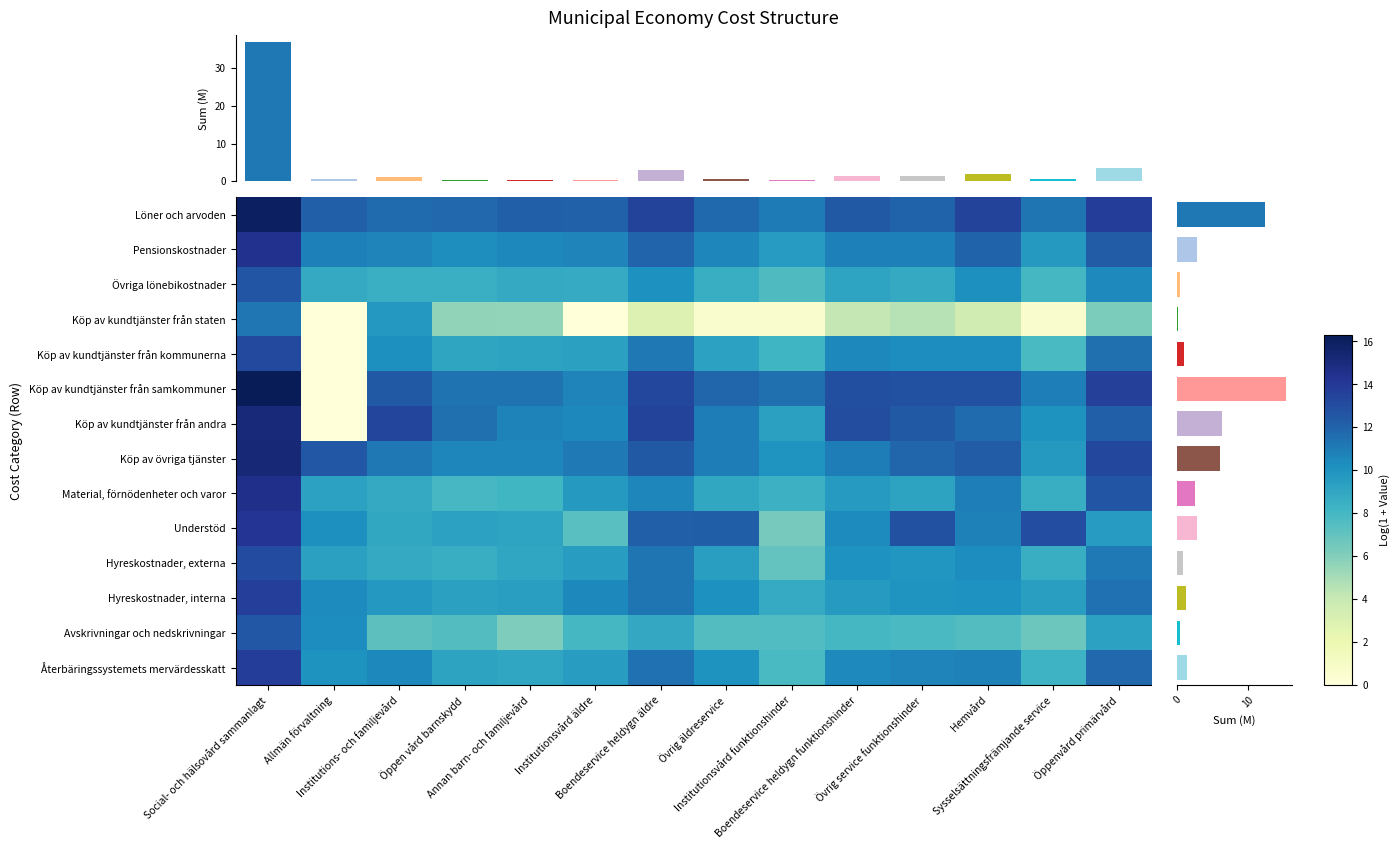

The value of Övriga lönebikostnader at Öppenvård primärvård is 10.5. True or false?

True